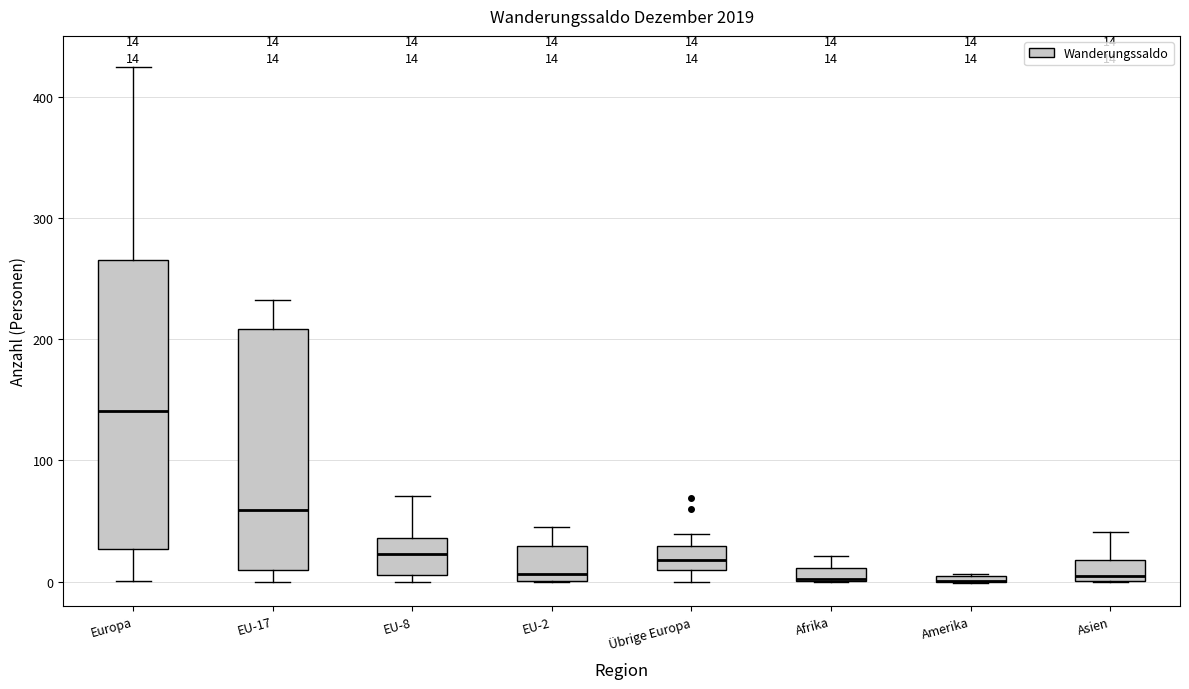

Which box is the tallest, from its lower edge to its upper edge?

Europa